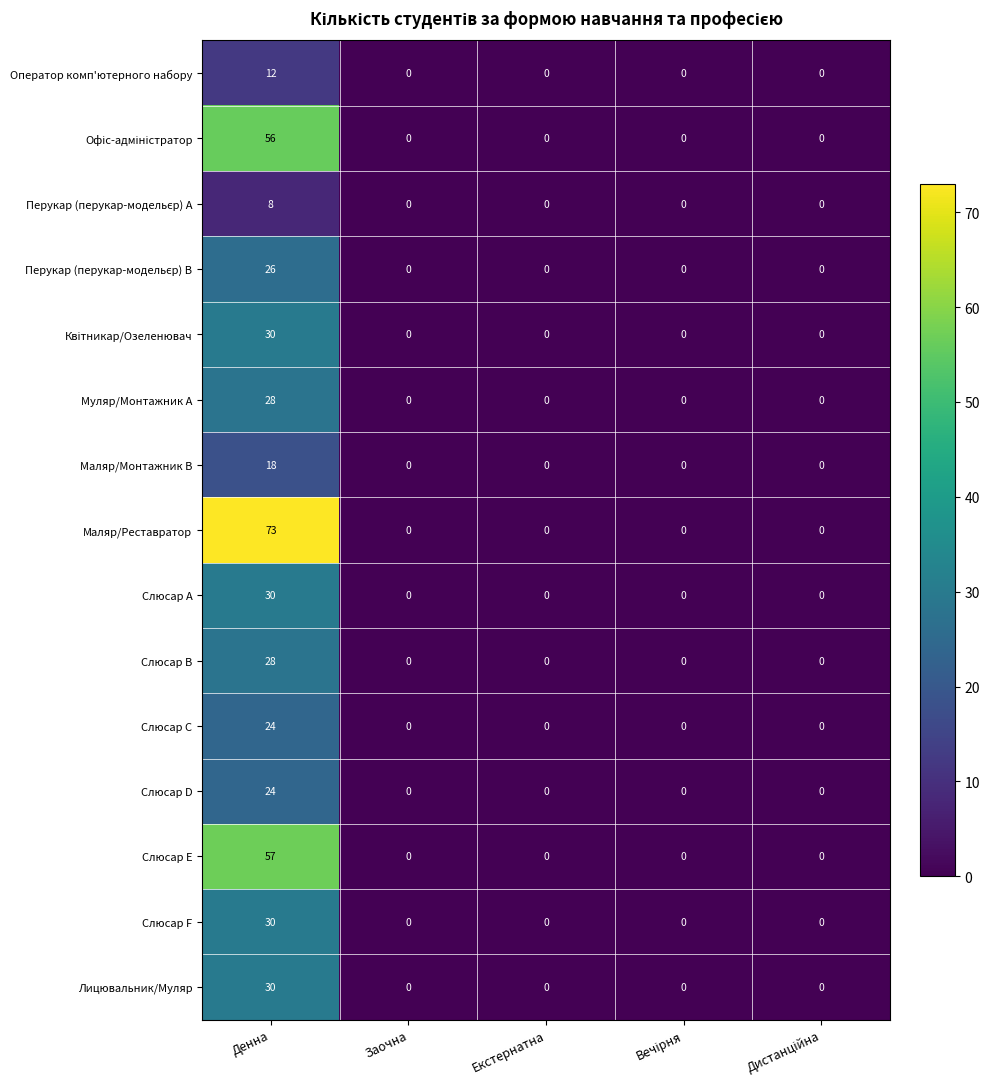

What is the maximum value shown in the chart?

73